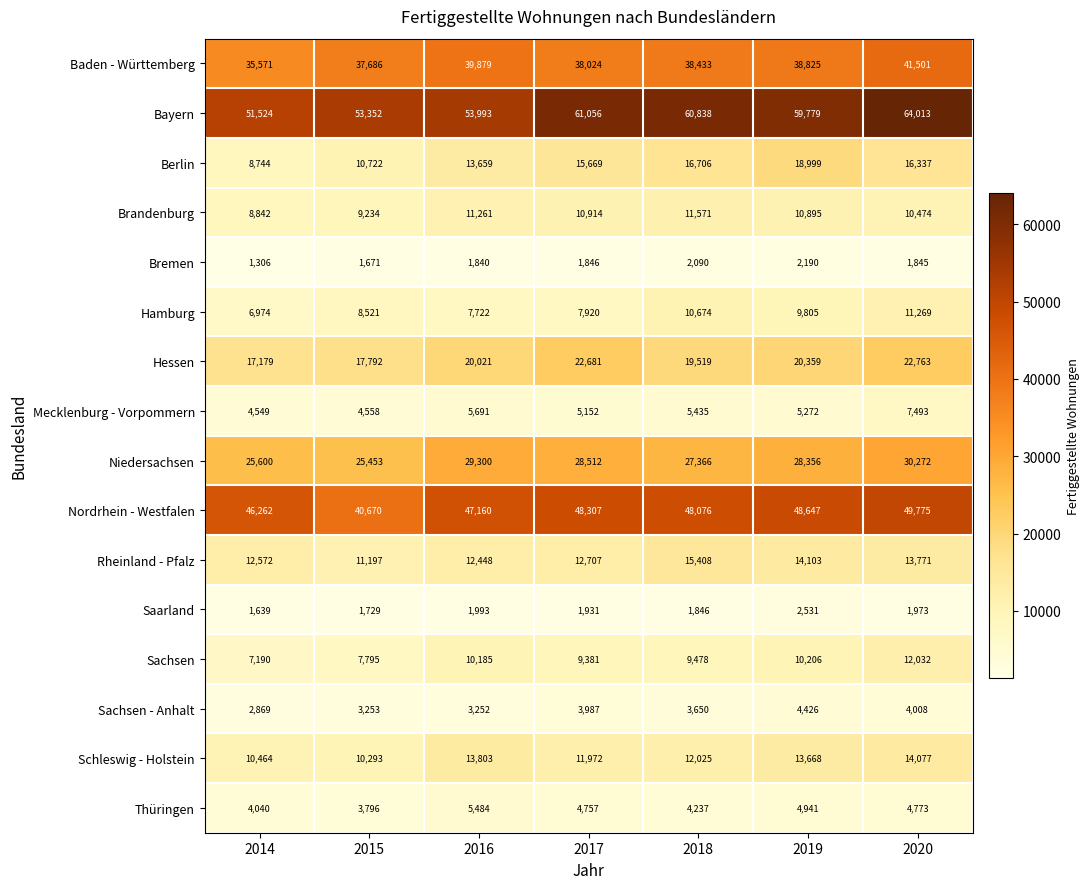

At which label does Sachsen first exceed 9478?

2016